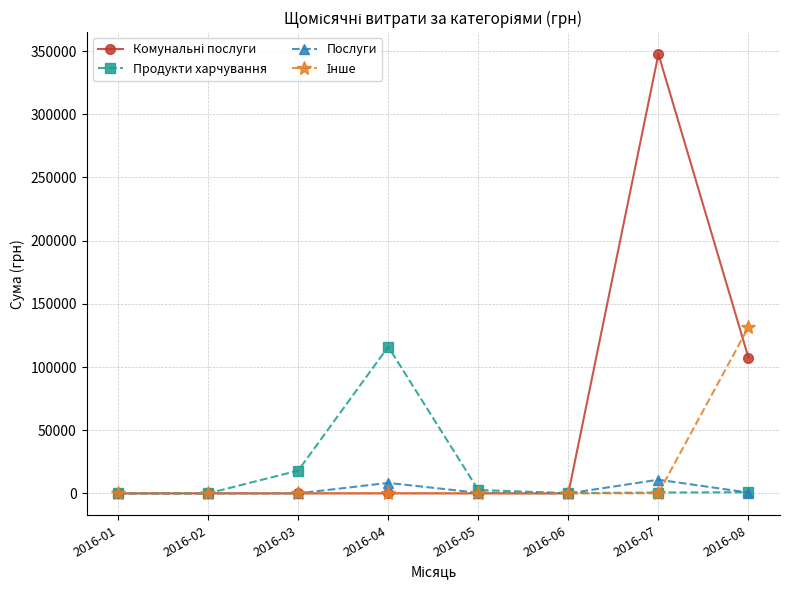

At which category is the sum across all series the highest?

2016-07